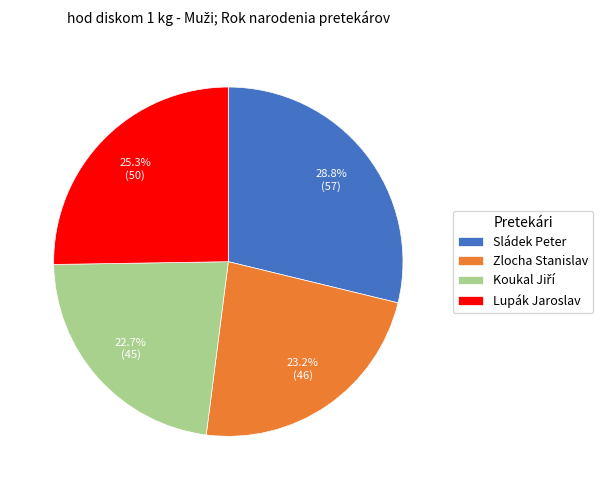

Is there any slice that represents more than half of the pie?

No